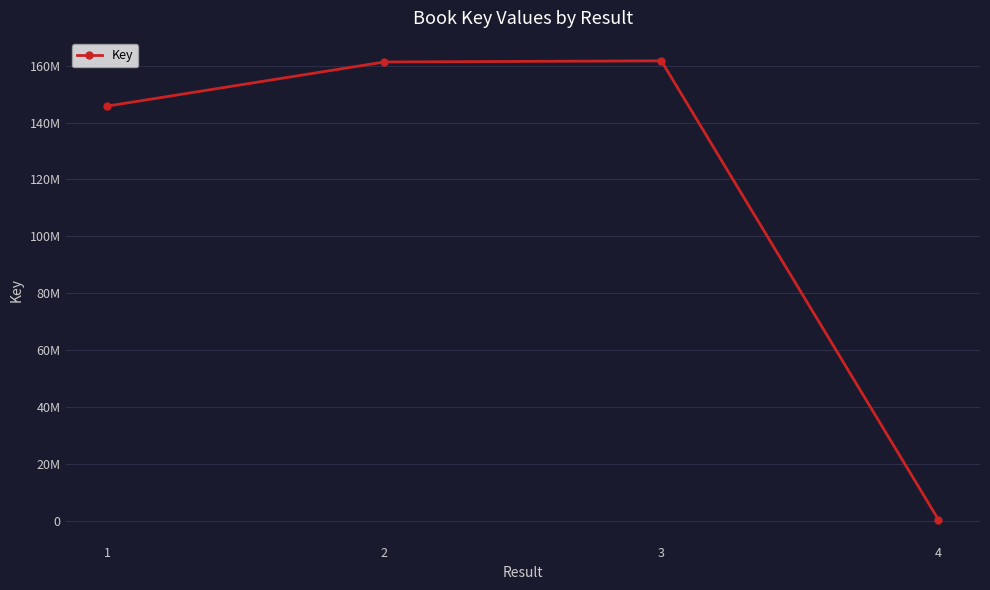

What is the sum of all values?

469106574